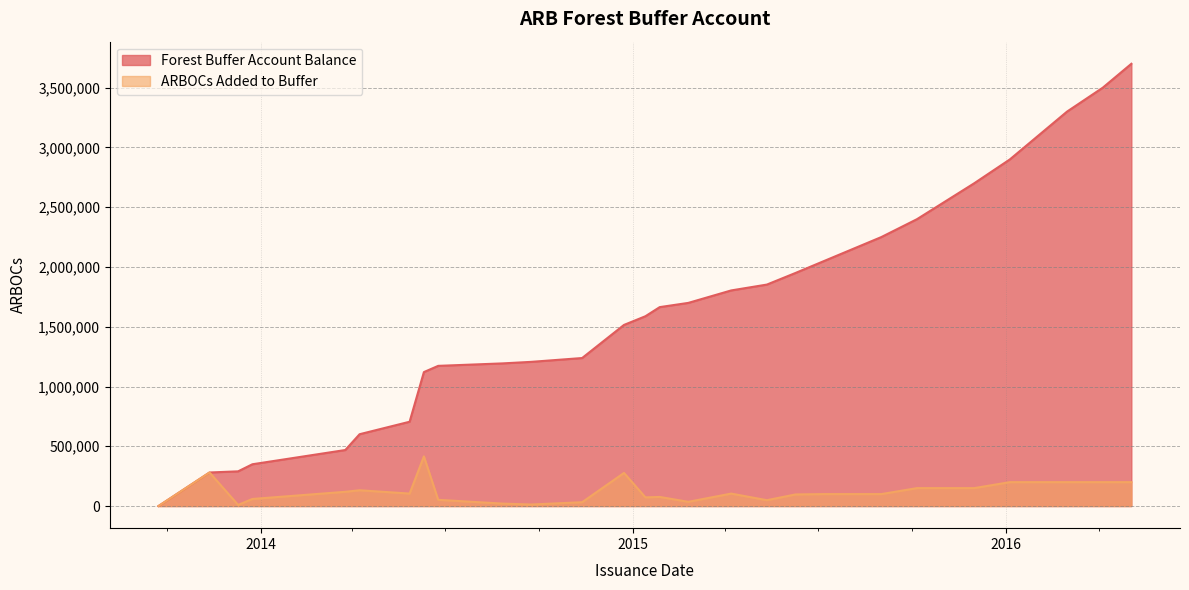

What is the sum of the Forest Buffer Account Balance values at 1/27/2015 and 1/13/2015?

3252321